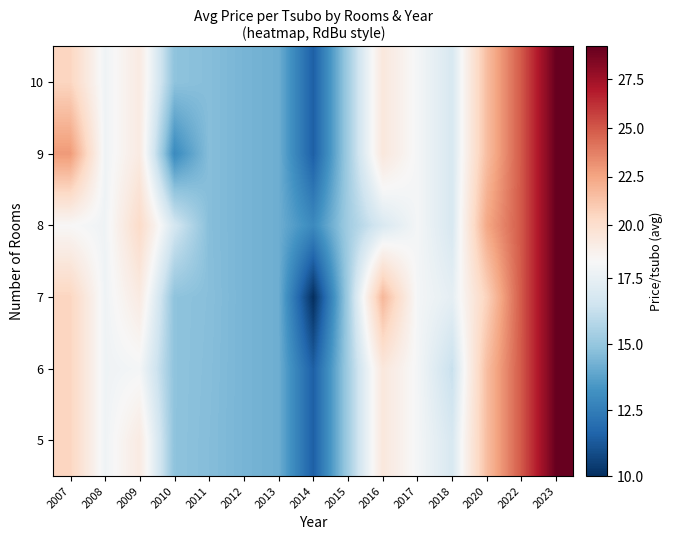

Count the number of data series in this chart.

6